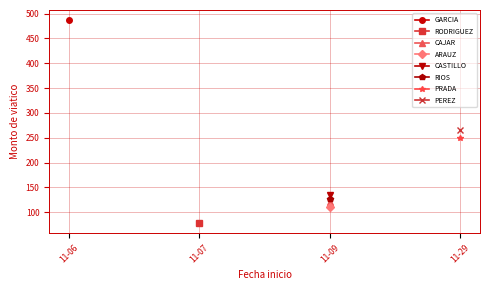

Approximately how many times larger is the value at 2022-11-29 compared to 2022-11-09?

2.3